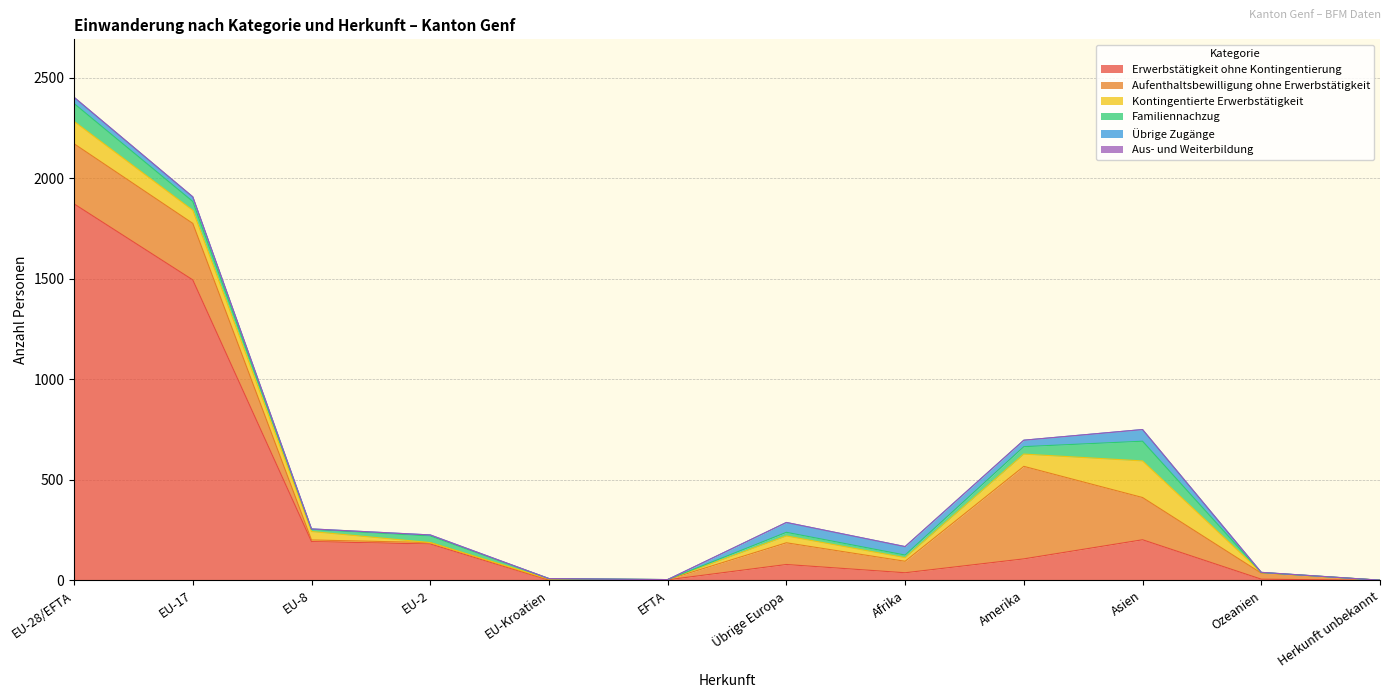

At which label does Kontingentierte Erwerbstätigkeit first exceed 34?

EU-28/EFTA